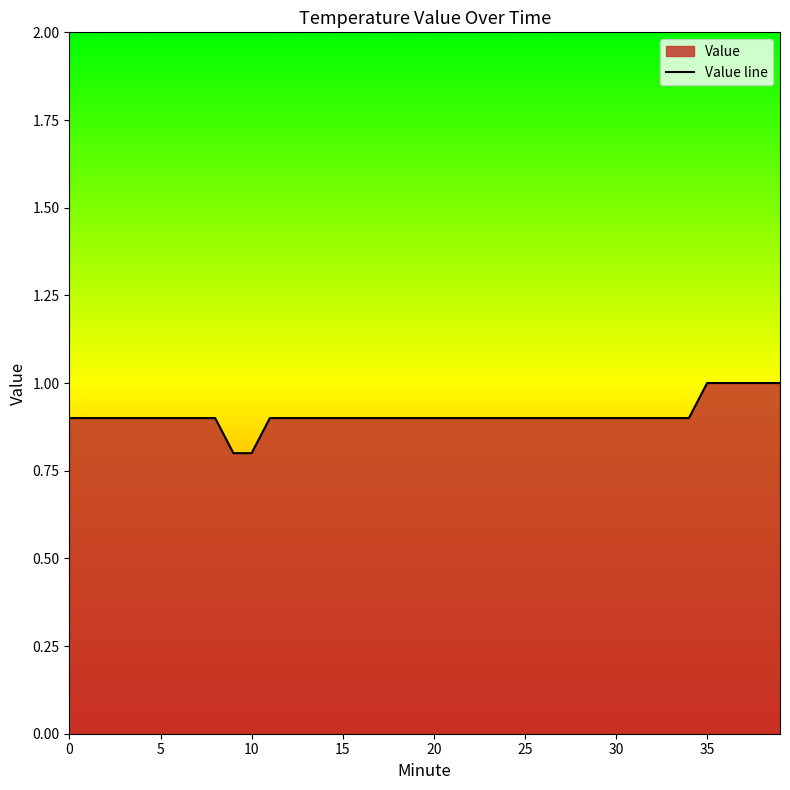

What is the label of the 31st point from the left?

30